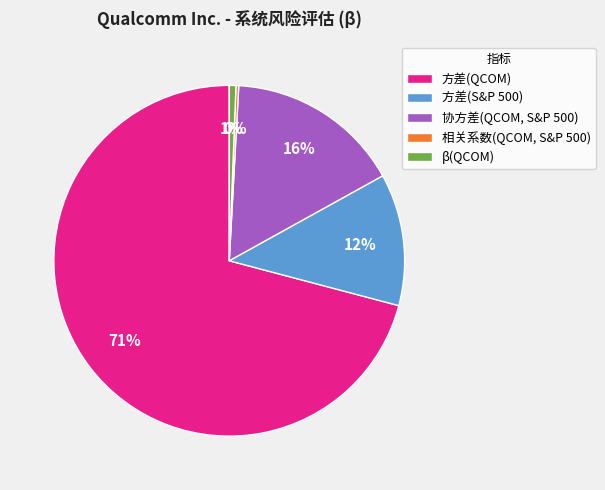

To the nearest percent, what is the average slice percentage?

20%